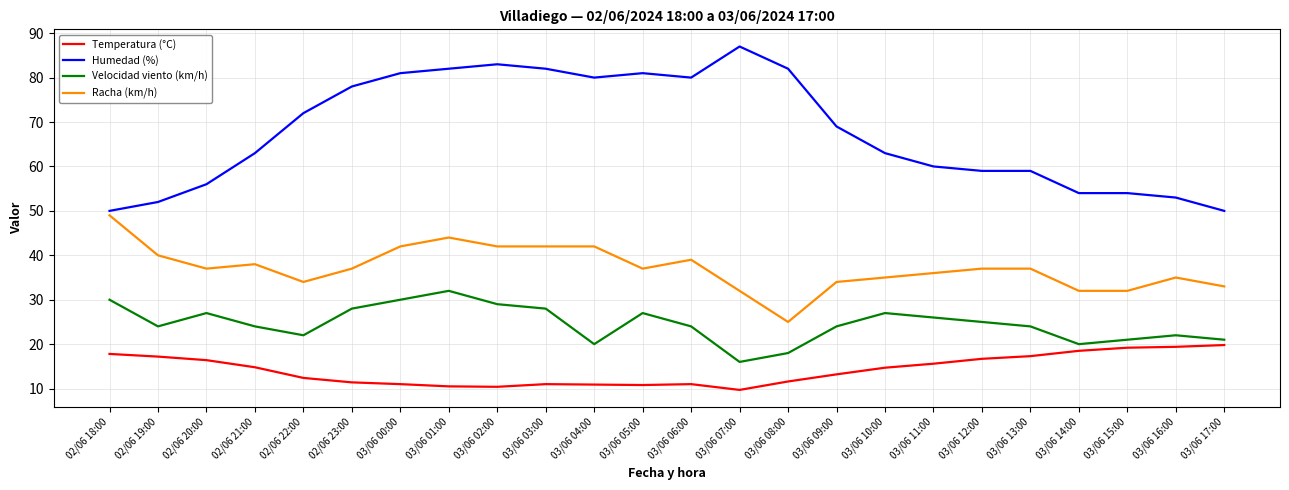

At which label does Velocidad viento (km/h) first exceed 24?

02/06 18:00